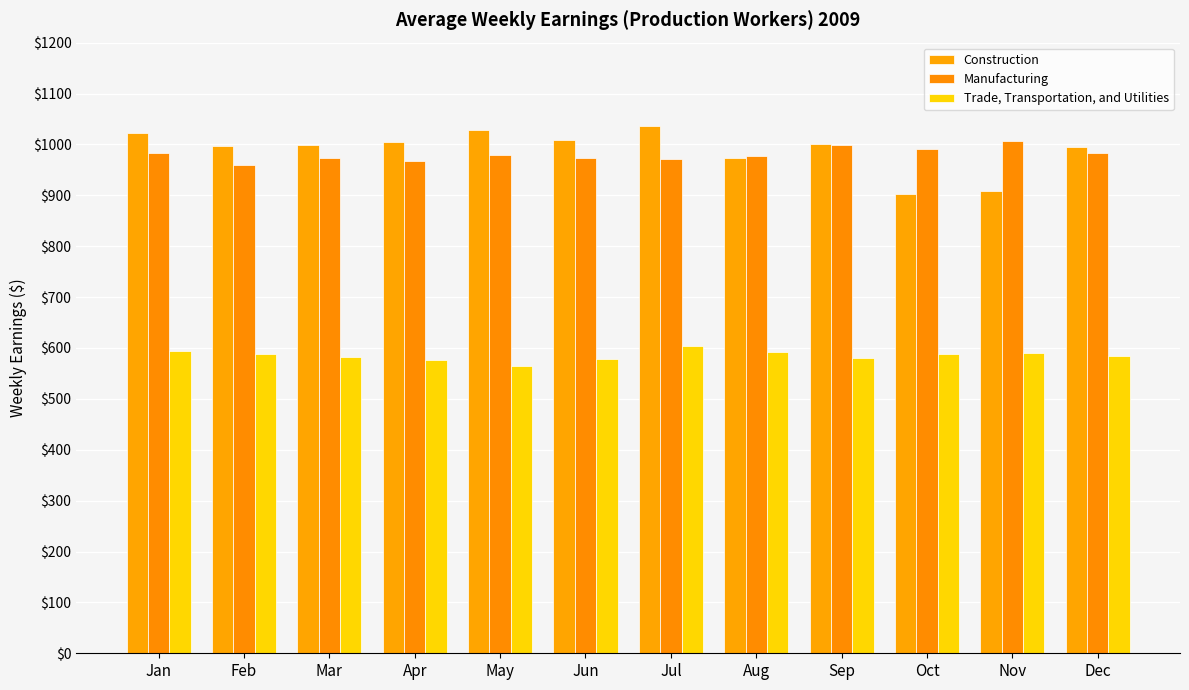

The value of Manufacturing at Jul is 971.9. True or false?

True